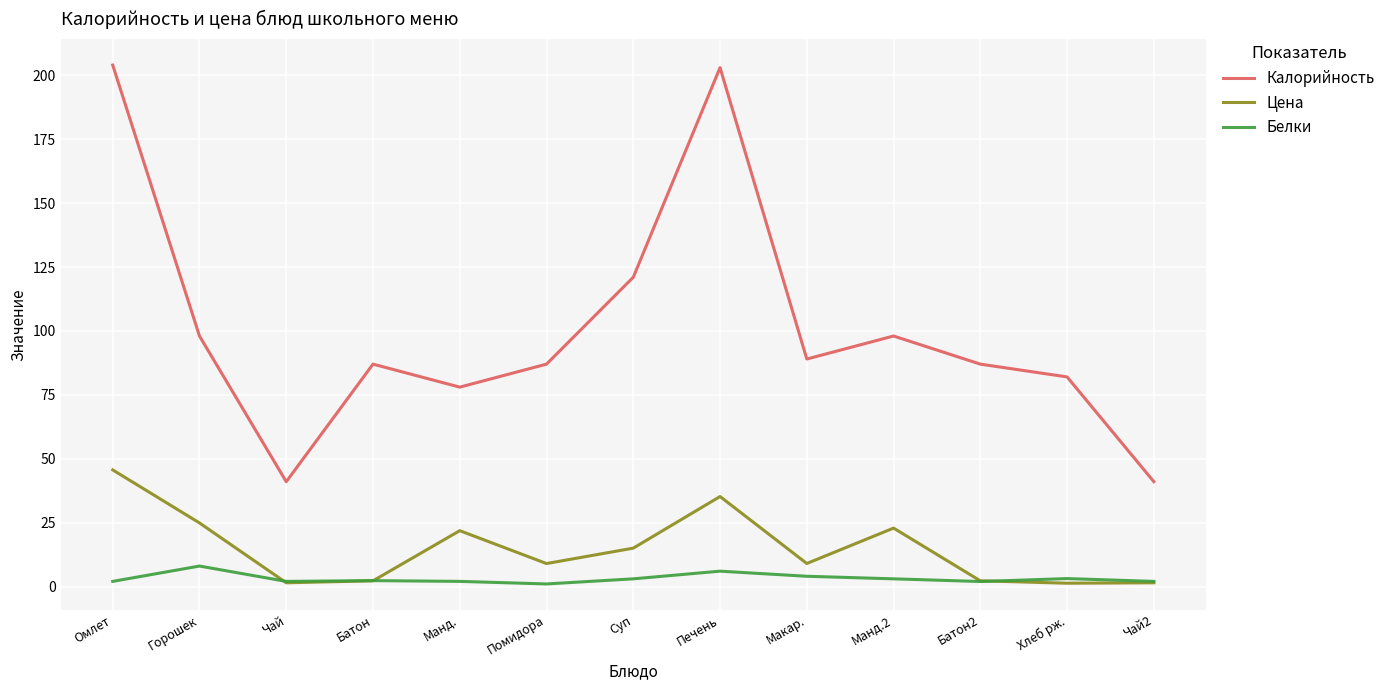

What is the smallest value displayed?

1.0